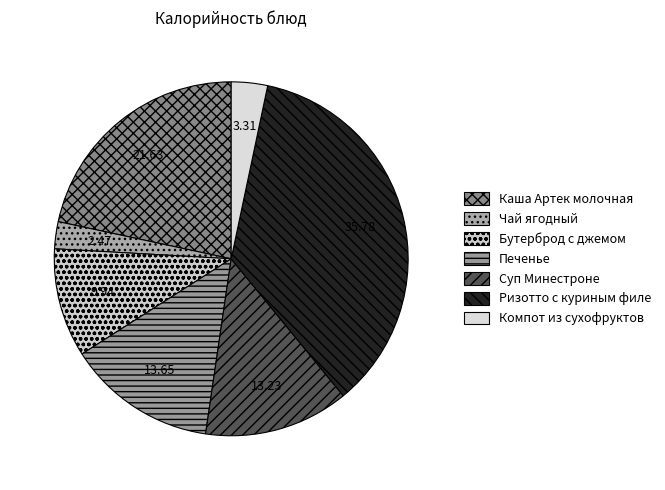

Do Компот из сухофруктов and Бутерброд с джемом together represent more than half of the pie?

No